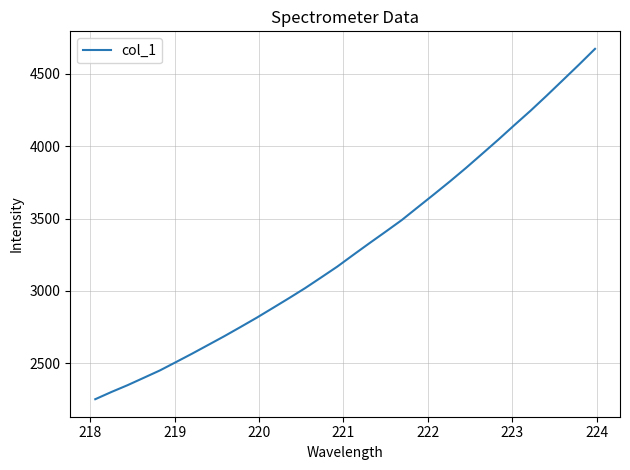

What is the greatest value displayed?

4672.7